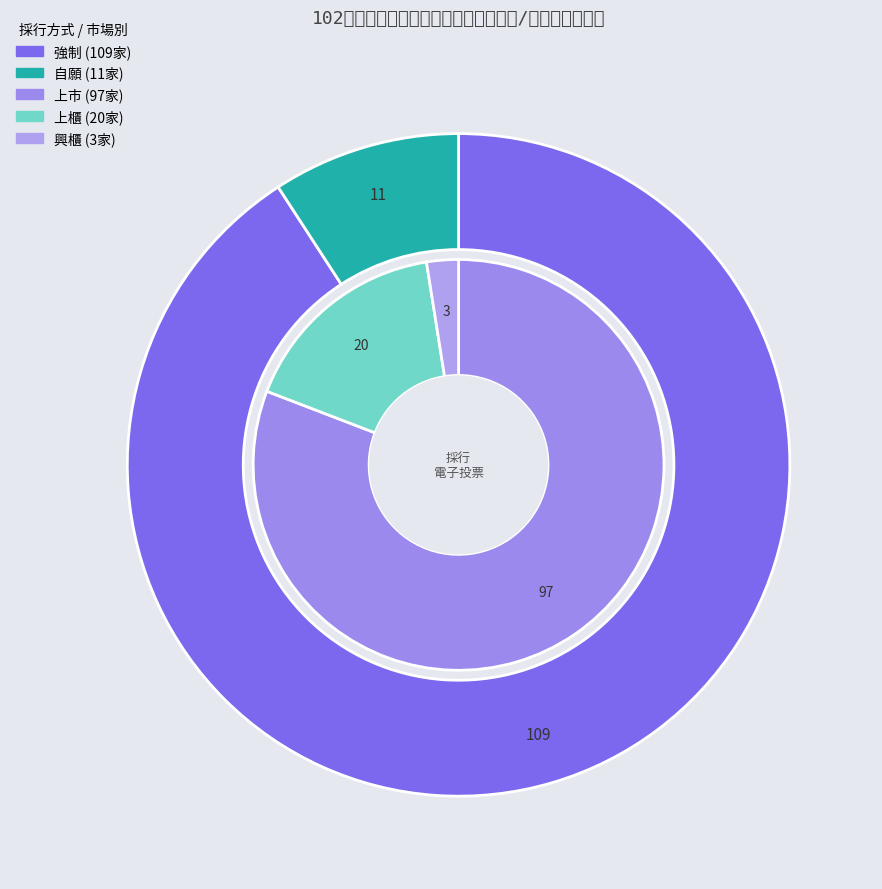

What is the change in value from 強制 to 自願?

-98